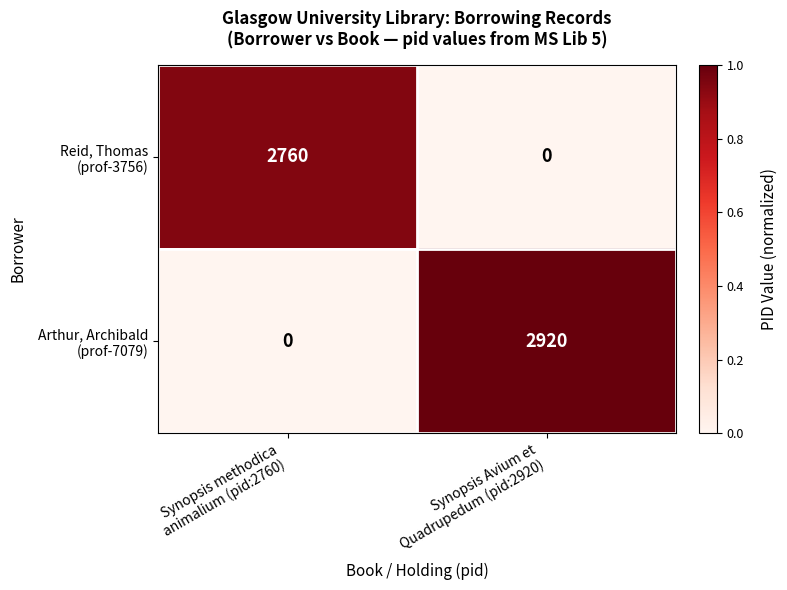

What is the maximum value shown in the chart?

2920